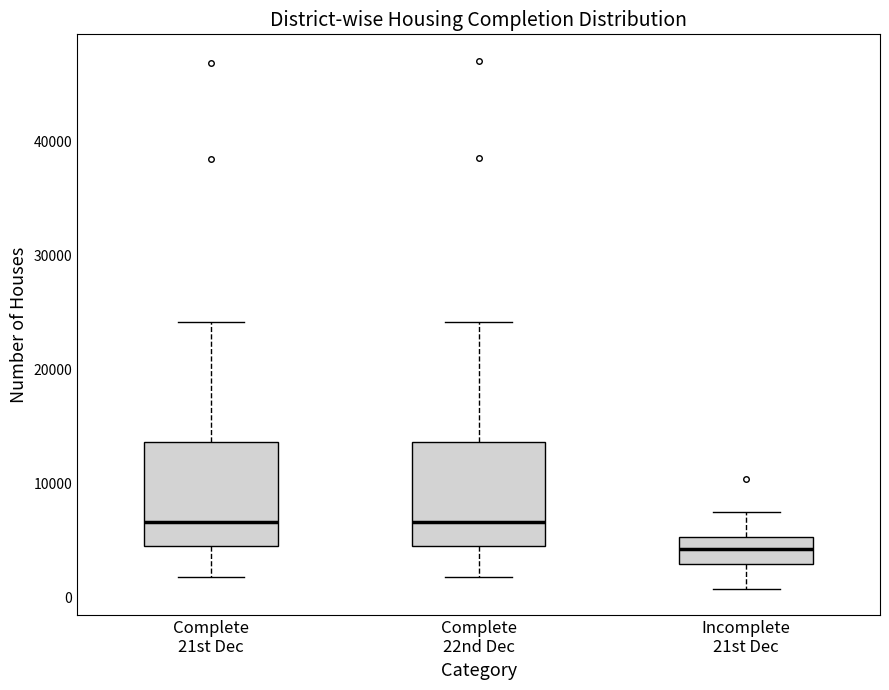

Where is the upper edge of the box for Complete 21st Dec on the y-axis? The values are not printed on the chart, so give them approximately, as read against the axis.

14000